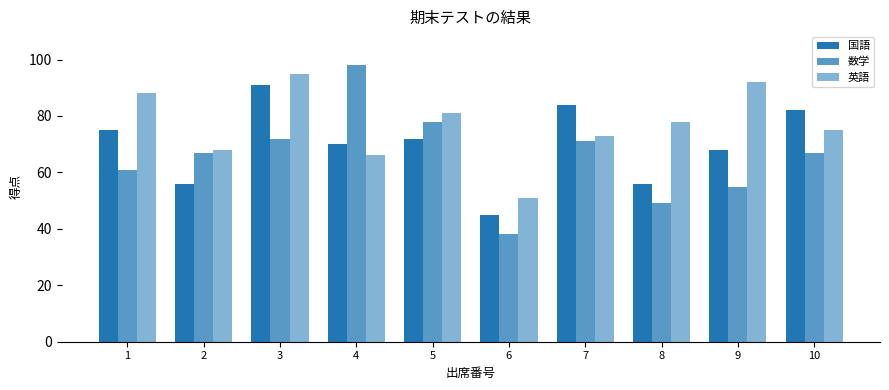

What is the average value of the 国語 series?

70